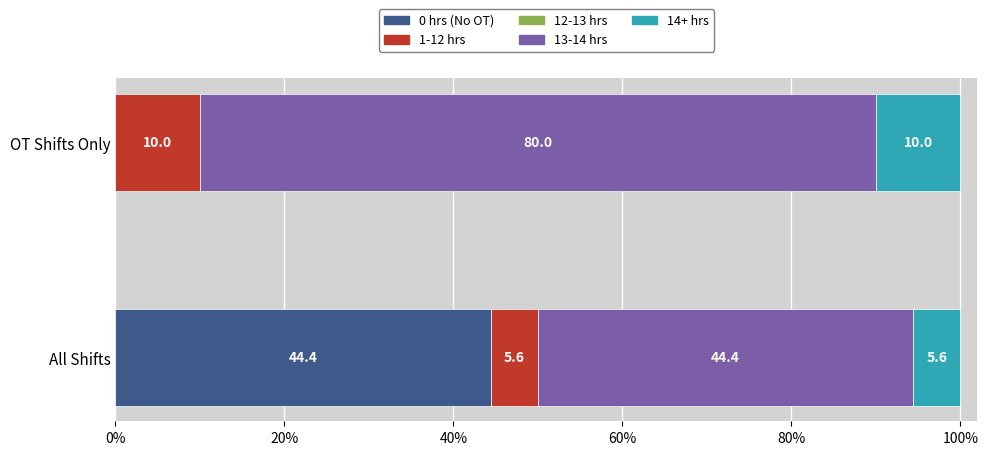

What is the total value across all series at OT Shifts Only?

100.0